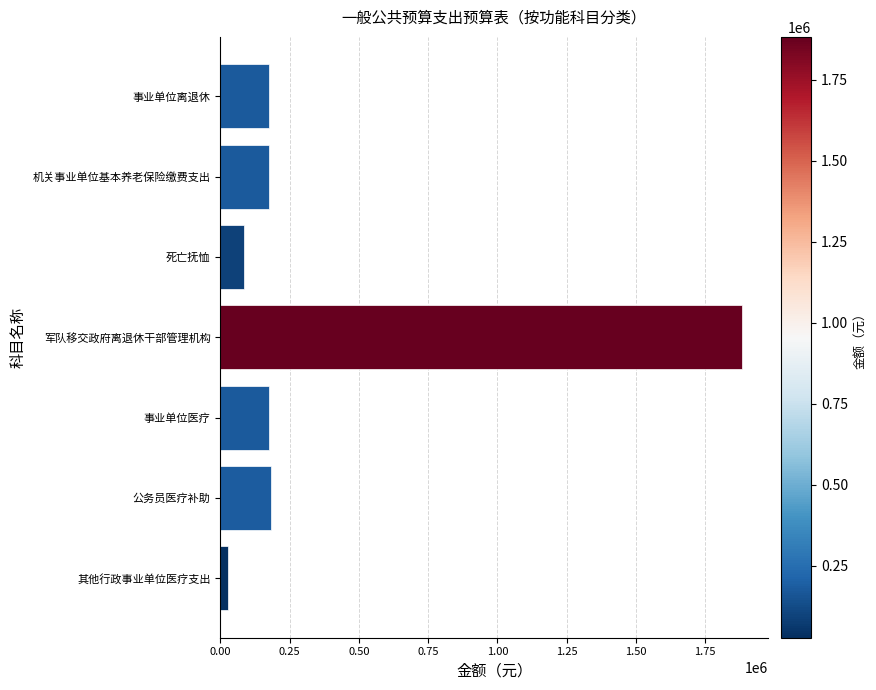

What is the difference between the maximum and minimum values?

1854147.7